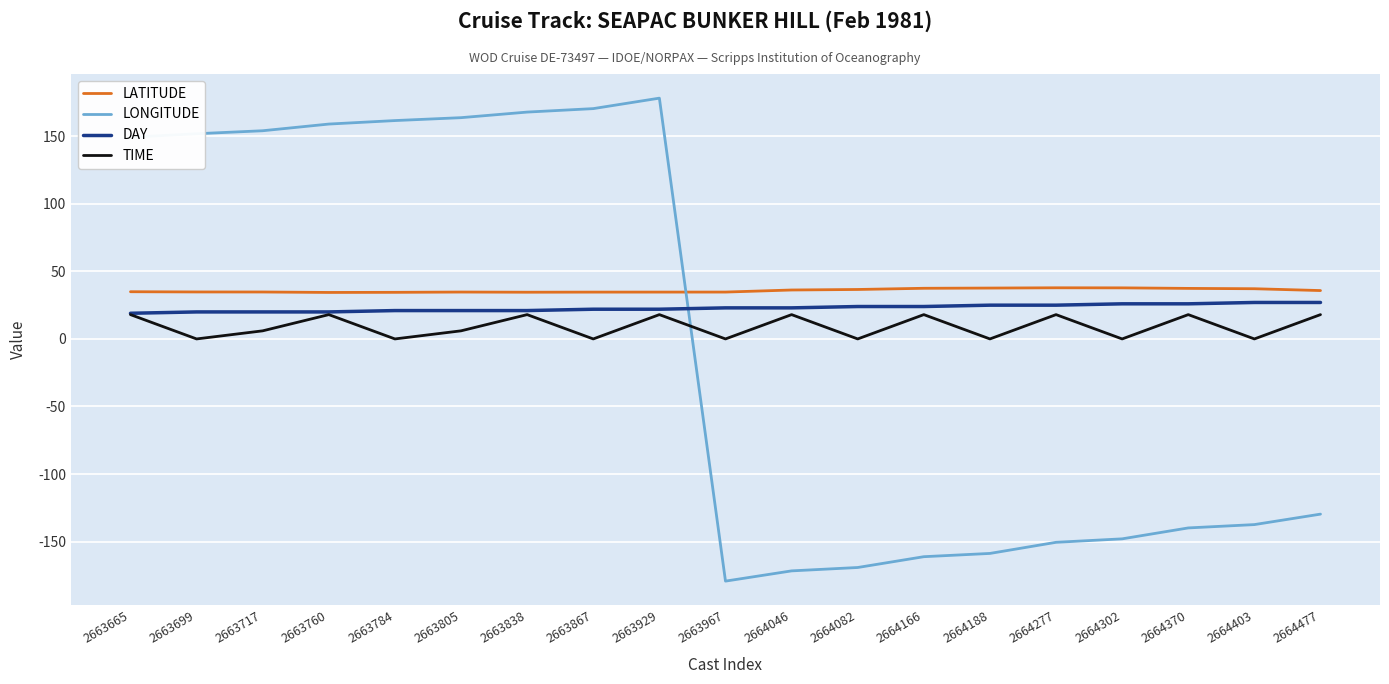

Which series has the largest total across all categories?

LATITUDE